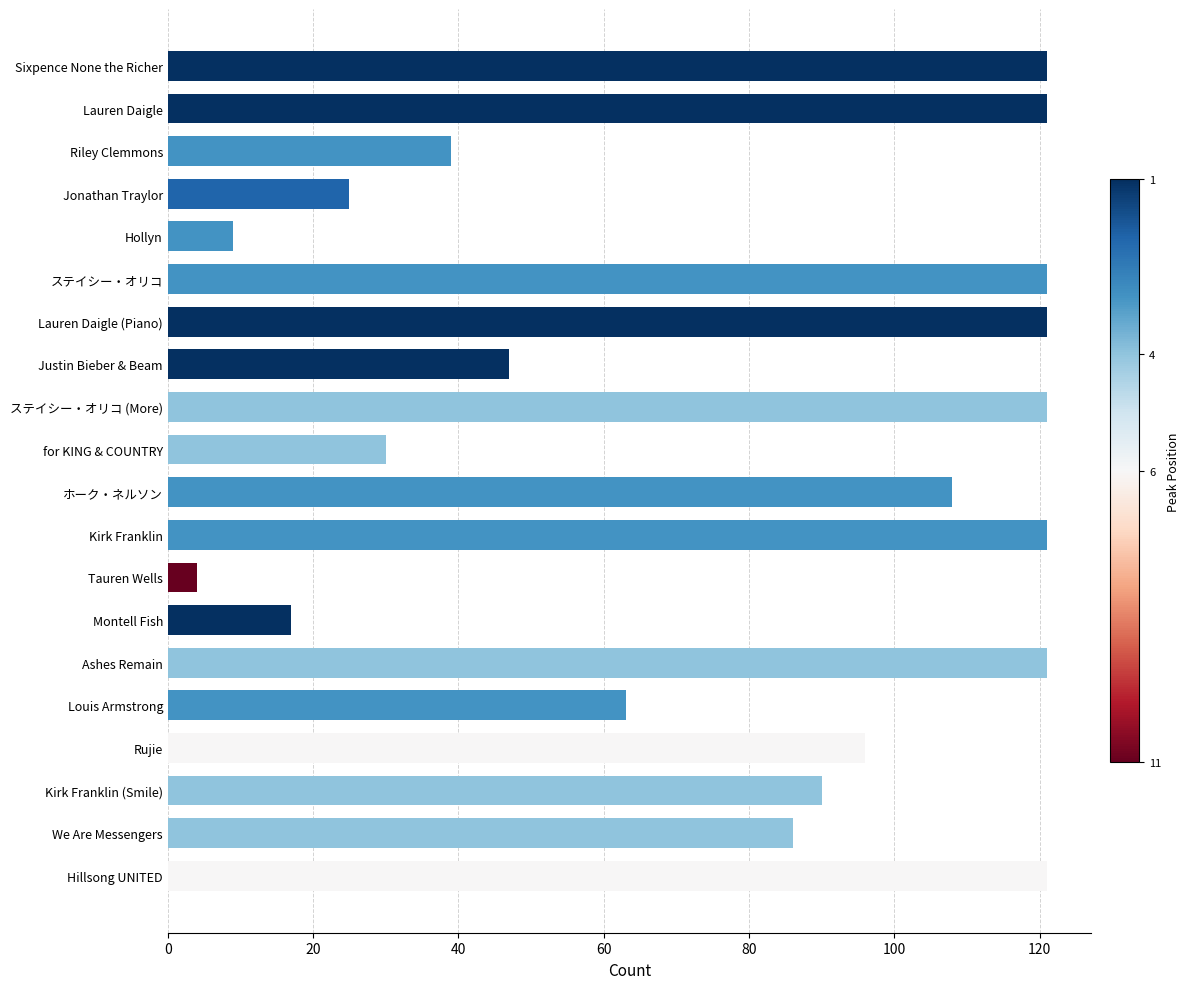

What is the value of the 20th bar from the top?

121